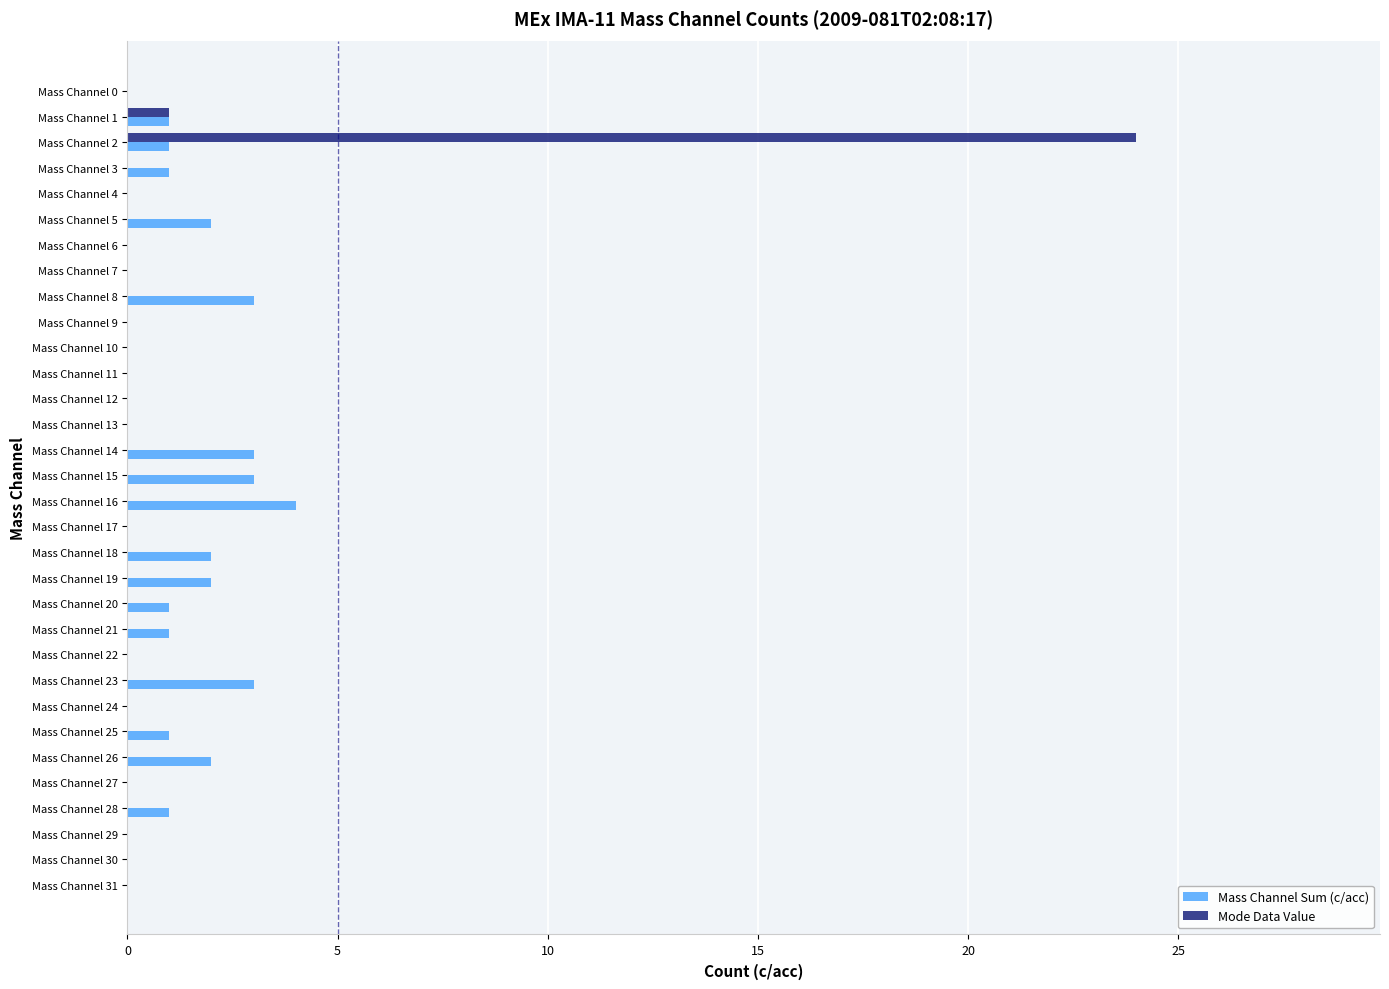

The Mass Channel Sum (c/acc) series shows 0 at Mass Channel 0. True or false?

True